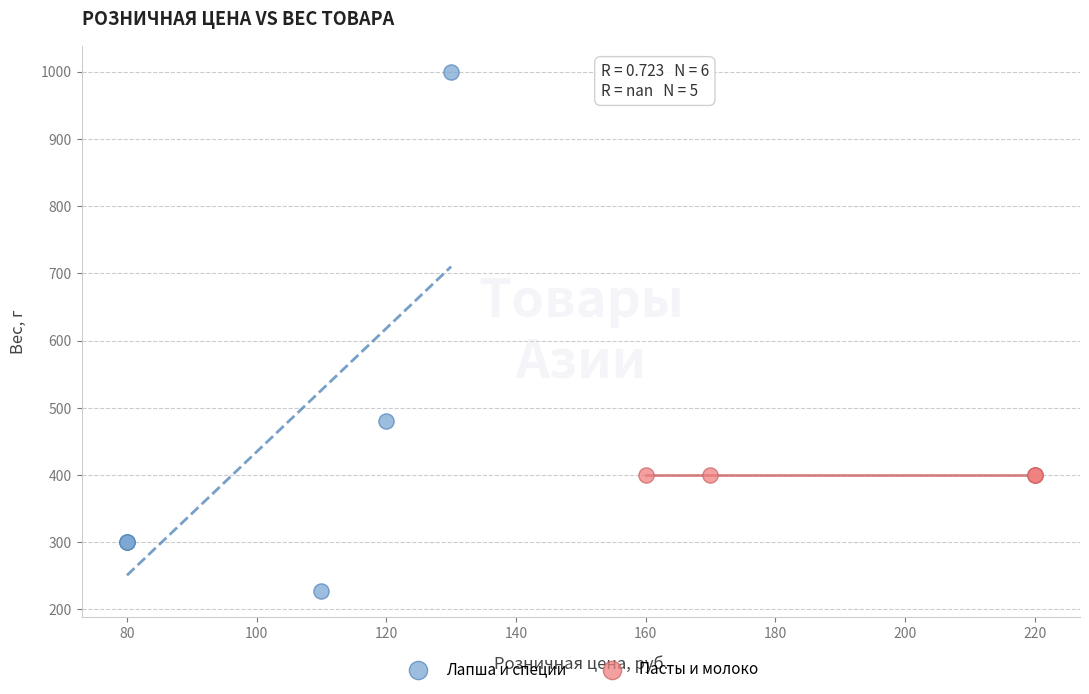

Which series contains the highest Y value?

Лапша и специи